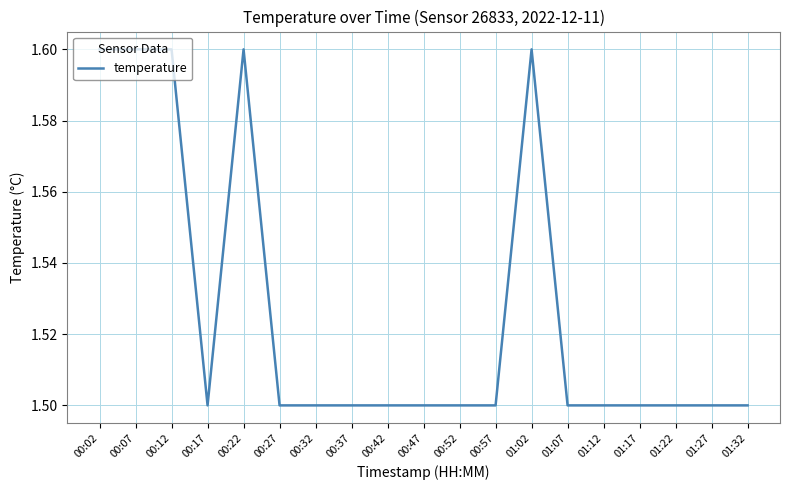

The chart shows a value of 1.5 at 00:27. True or false?

True